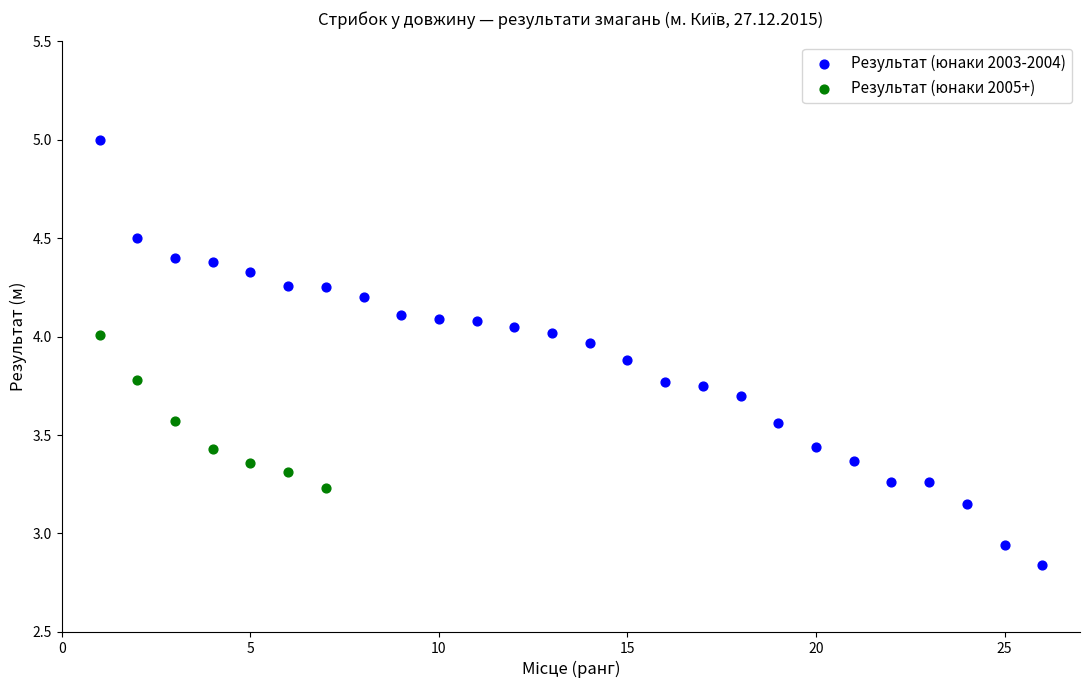

Which series contains the highest Y value?

Результат (юнаки 2003-2004)